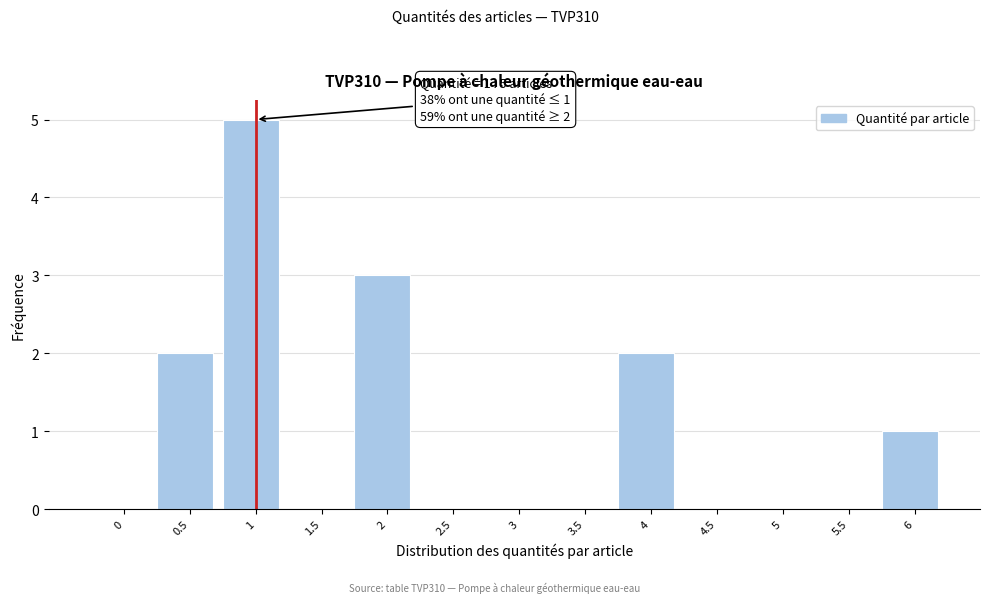

Reading left to right, list all the values displayed in this chart.

0=0	0.5=2	1=5	1.5=0	2=3	2.5=0	3=0	3.5=0	4=2	4.5=0	5=0	5.5=0	6=1